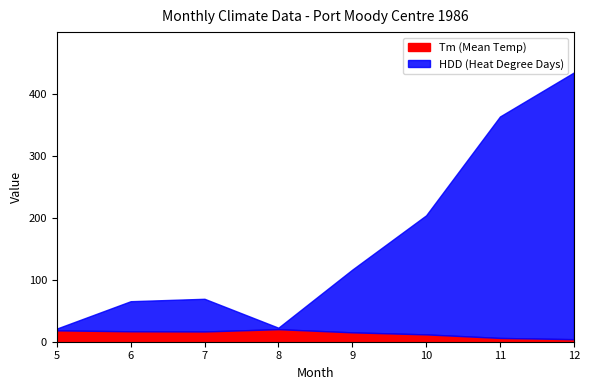

True or false: Tm (Mean Temp) has a value of 4.1 at 12.

True